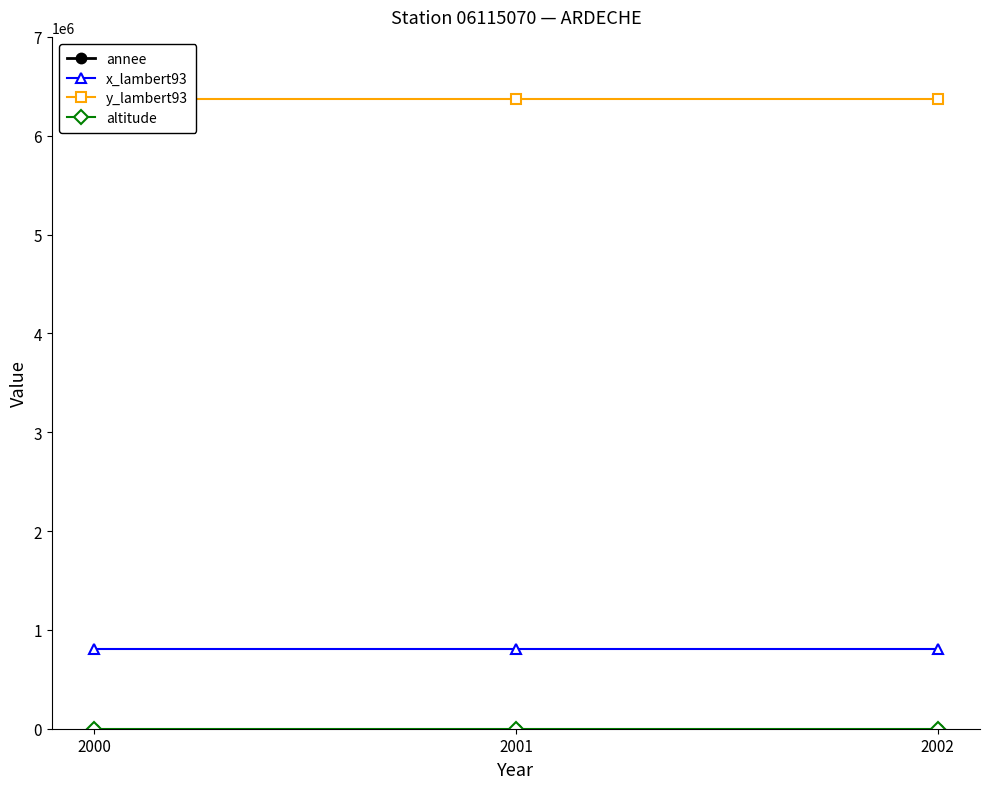

Which label corresponds to the smallest value in the chart?

2000